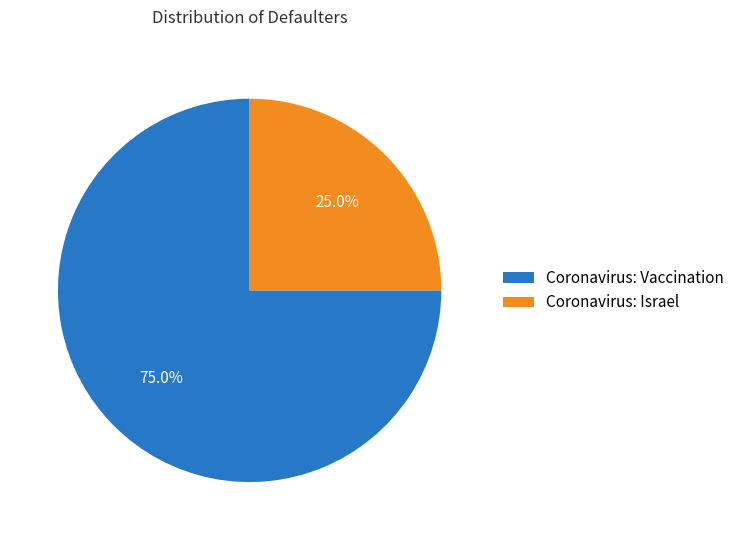

Does any single category account for the majority?

Yes